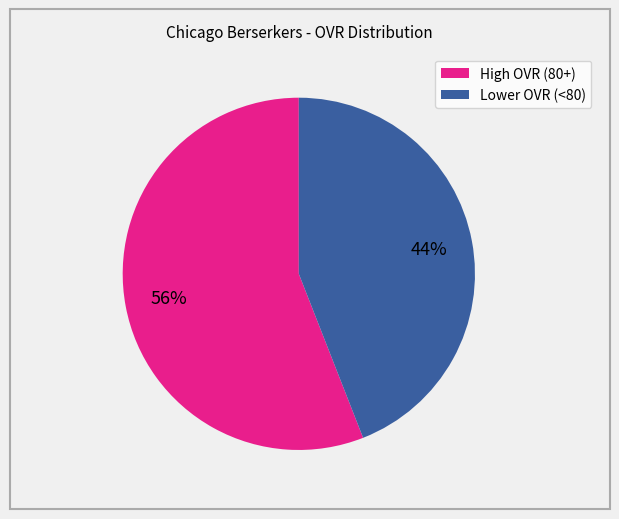

Count the number of slices in the pie.

2